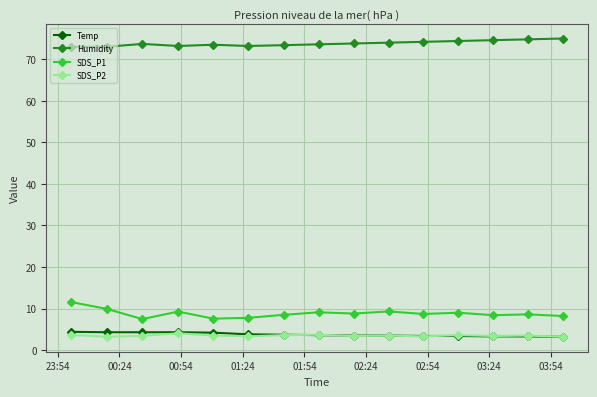

True or false: Temp and Humidity intersect in this chart.

False